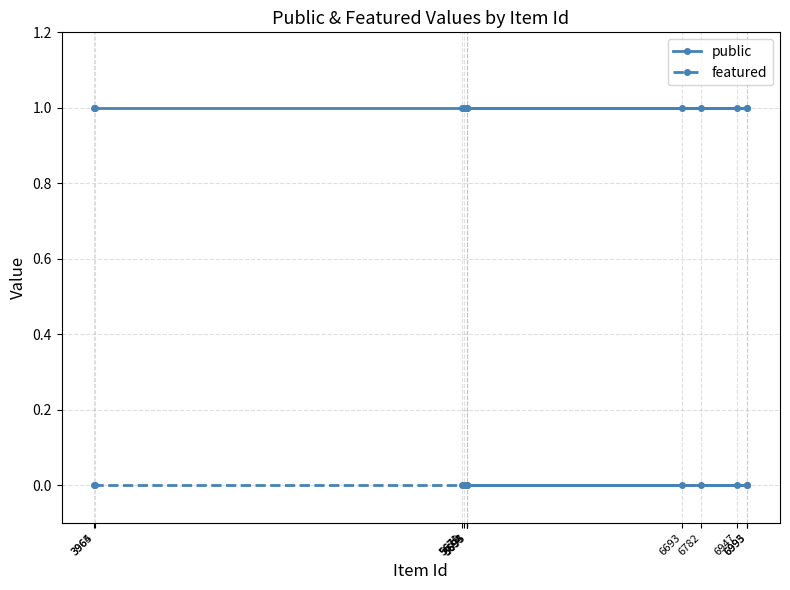

Which series has the widest spread of values?

public